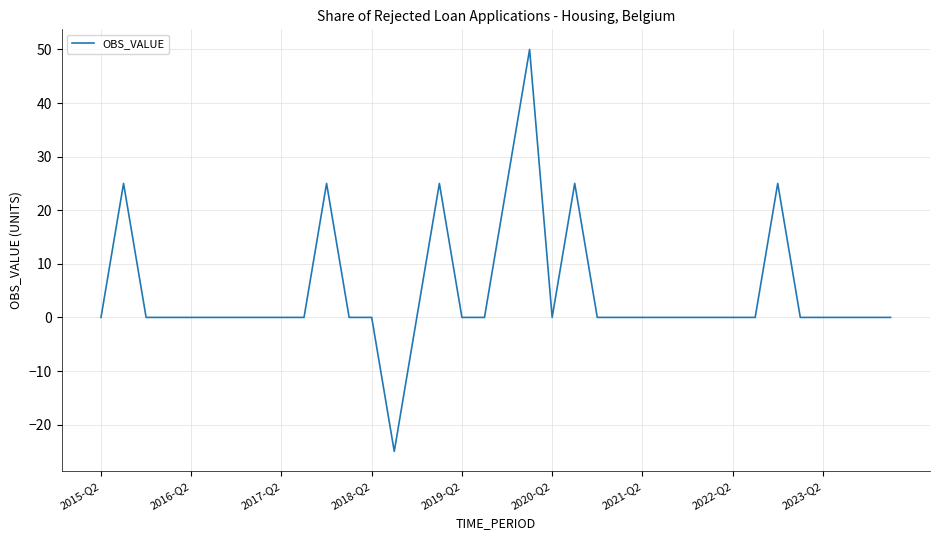

What is the maximum value shown in the chart?

50